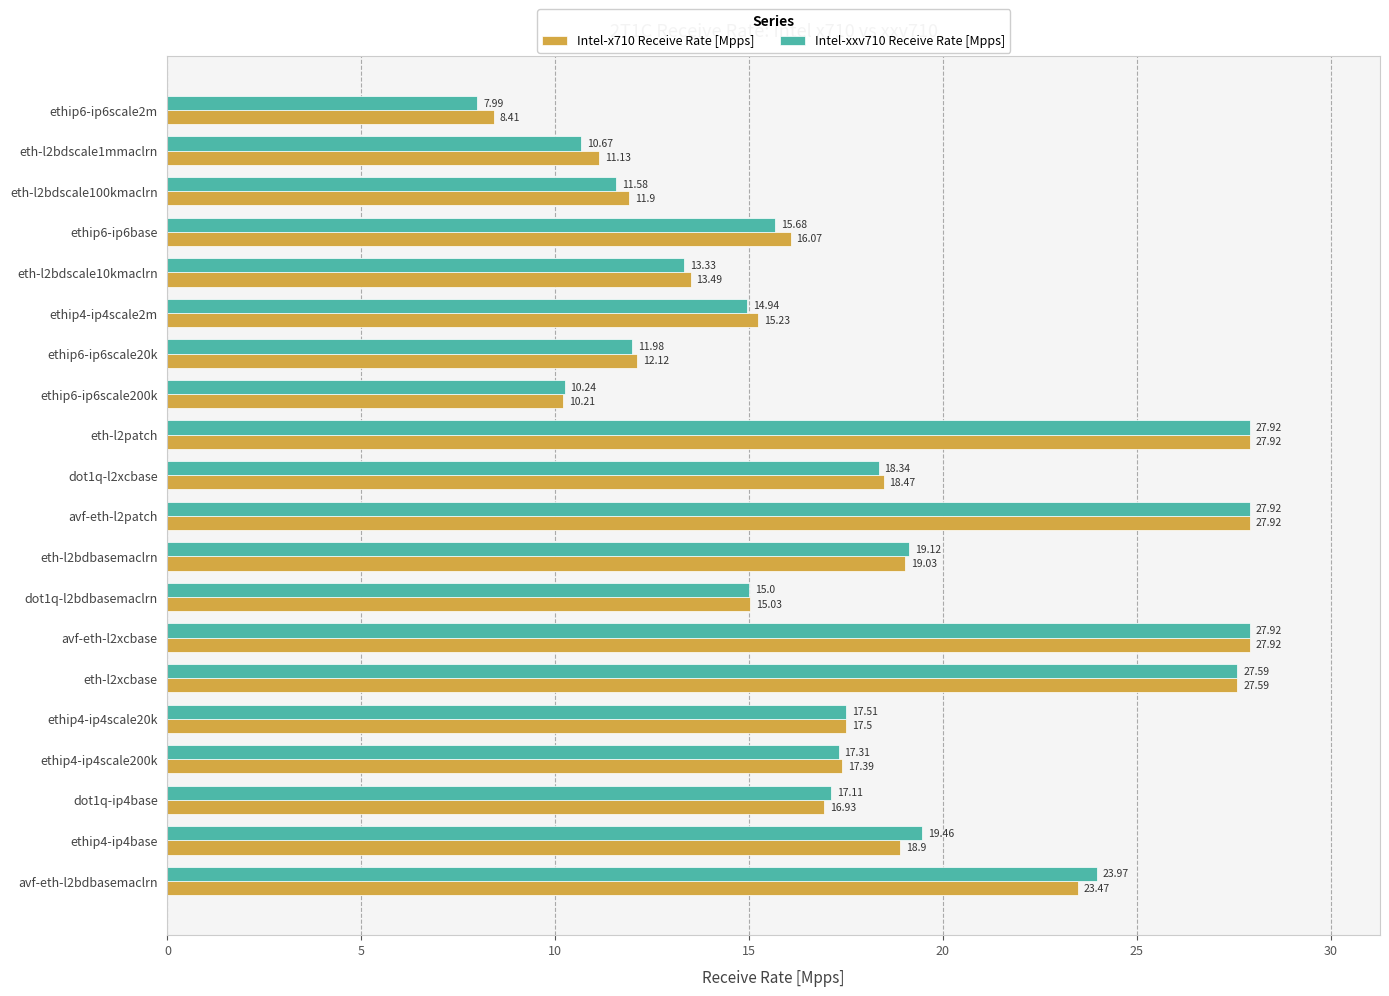

At eth-l2bdbasemaclrn, list the series in order from smallest to largest.

Intel-x710 Receive Rate [Mpps], Intel-xxv710 Receive Rate [Mpps]